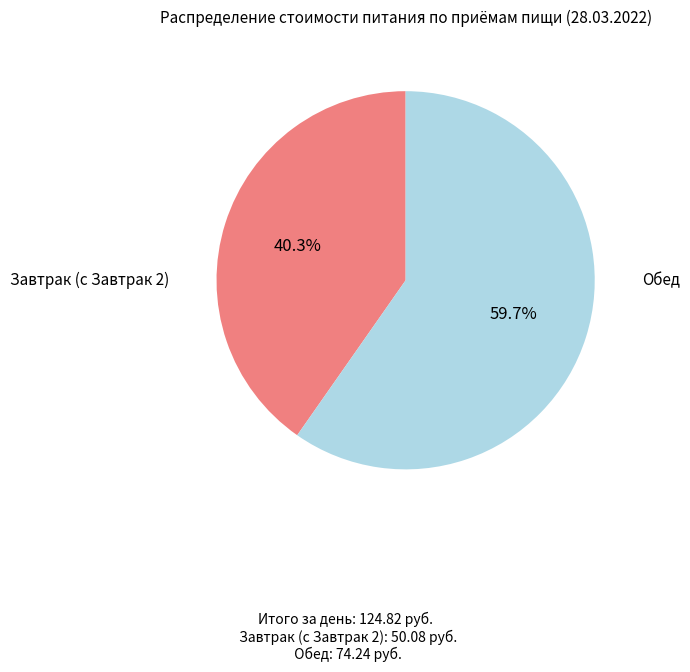

Is there a majority slice in this chart?

Yes